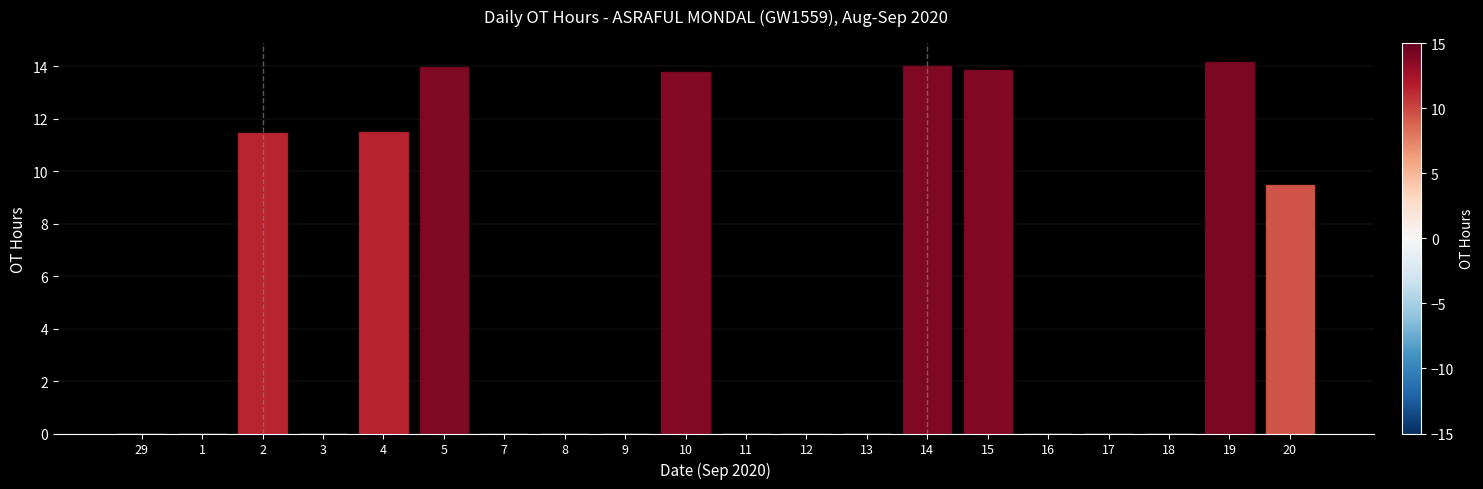

Are the bars horizontal?

No